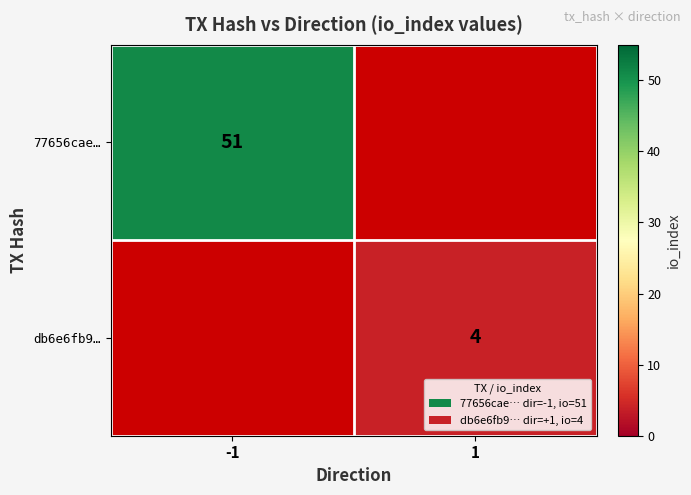

The 77656cae… series shows 28.7 at -1. True or false?

False